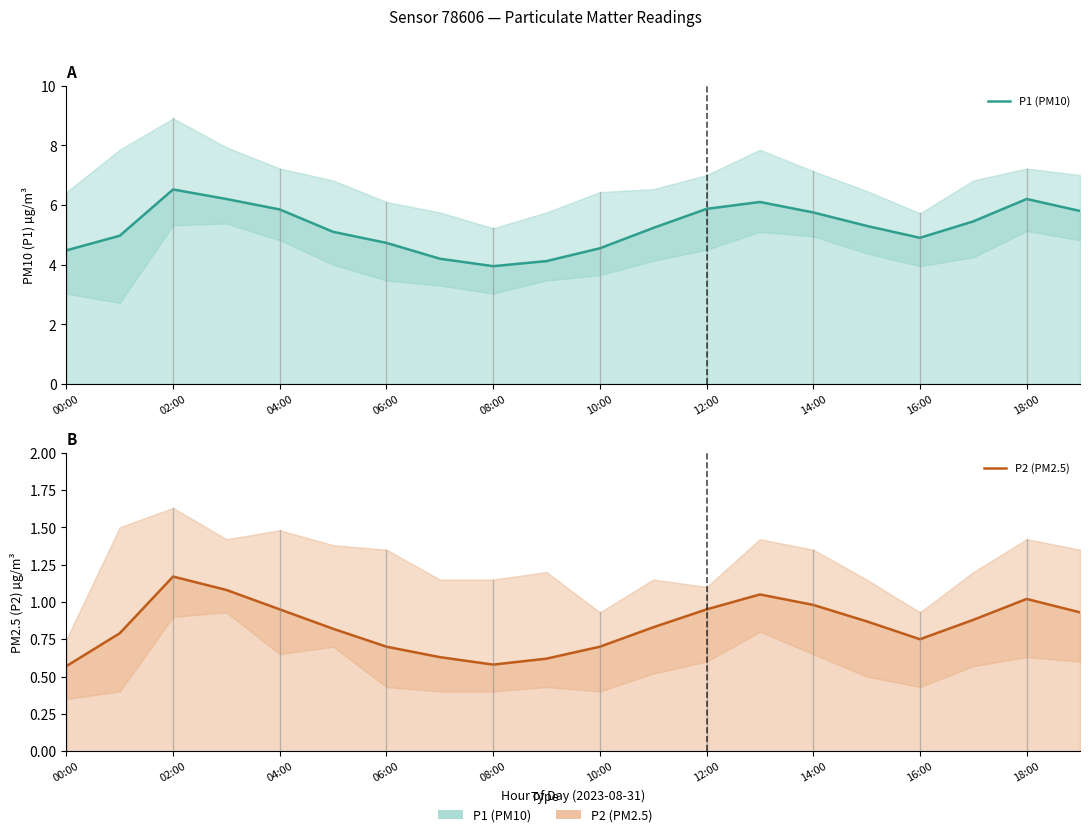

In P2 (PM2.5), how many points are higher than both neighbors (excluding endpoints)?

3